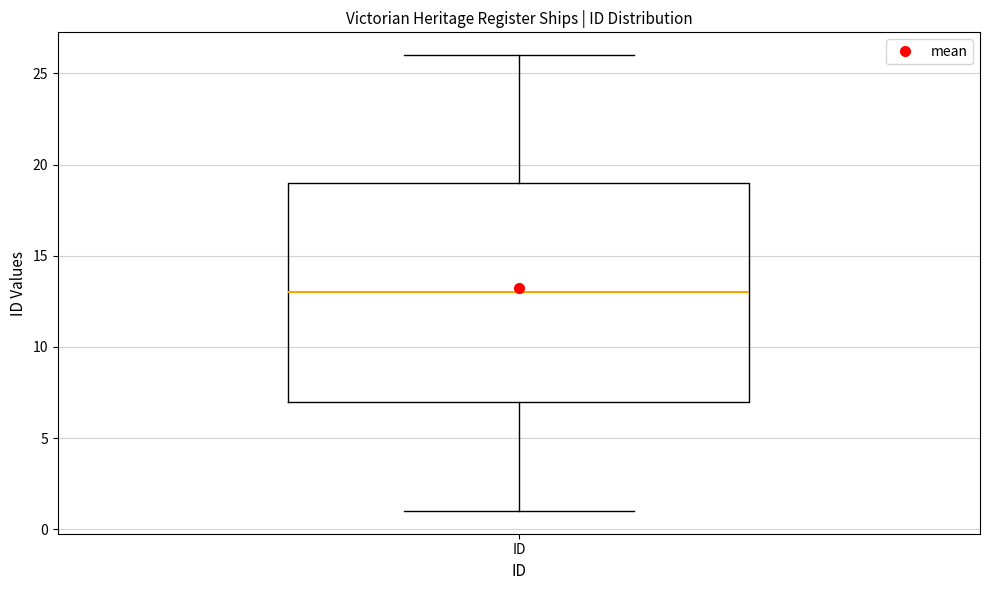

Where is the upper edge of the box for ID on the y-axis? The values are not printed on the chart, so give them approximately, as read against the axis.

19